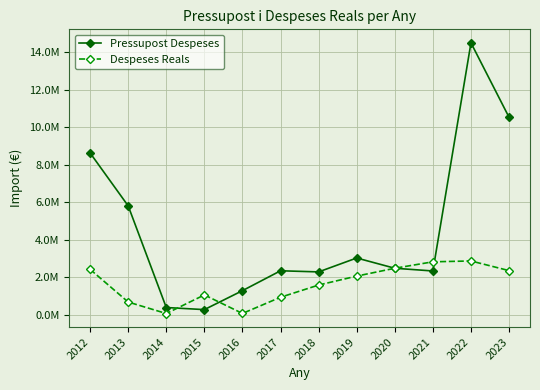

True or false: Despeses Reals and Pressupost Despeses cross at least once.

True